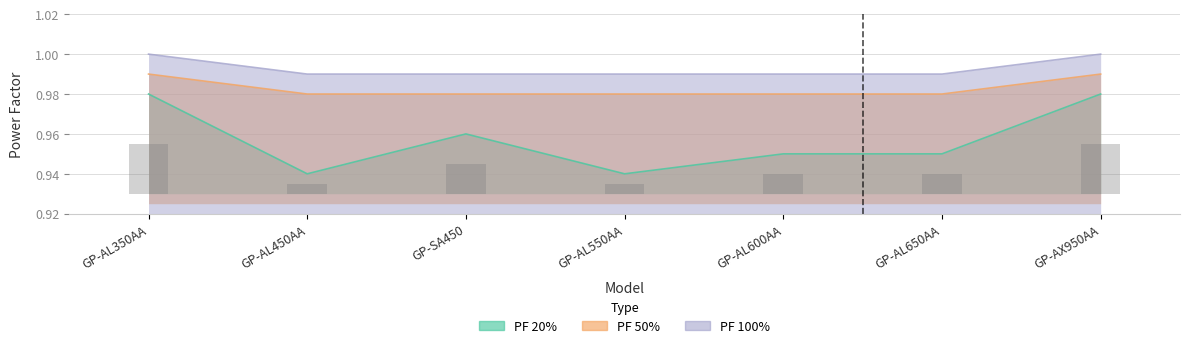

At which label is PF 20% closest to 0?

GP-AL450AA